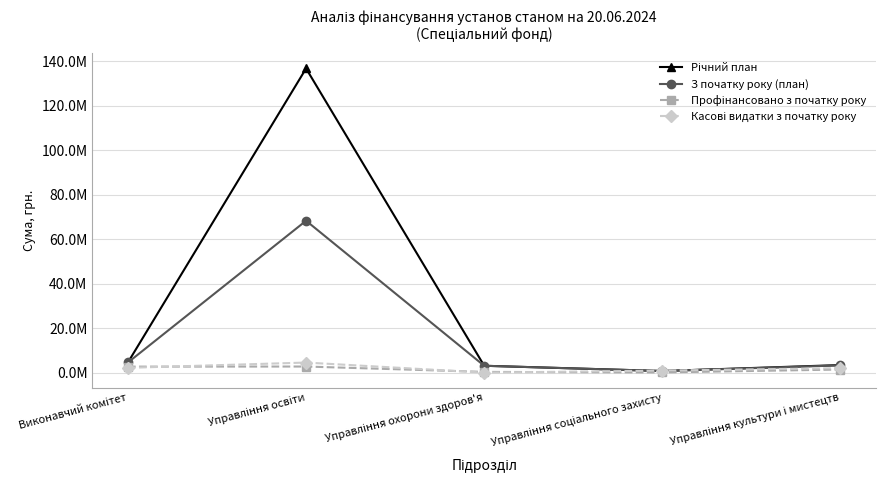

Which has a higher value, Виконавчий комітет or Управління соціального захисту?

Виконавчий комітет